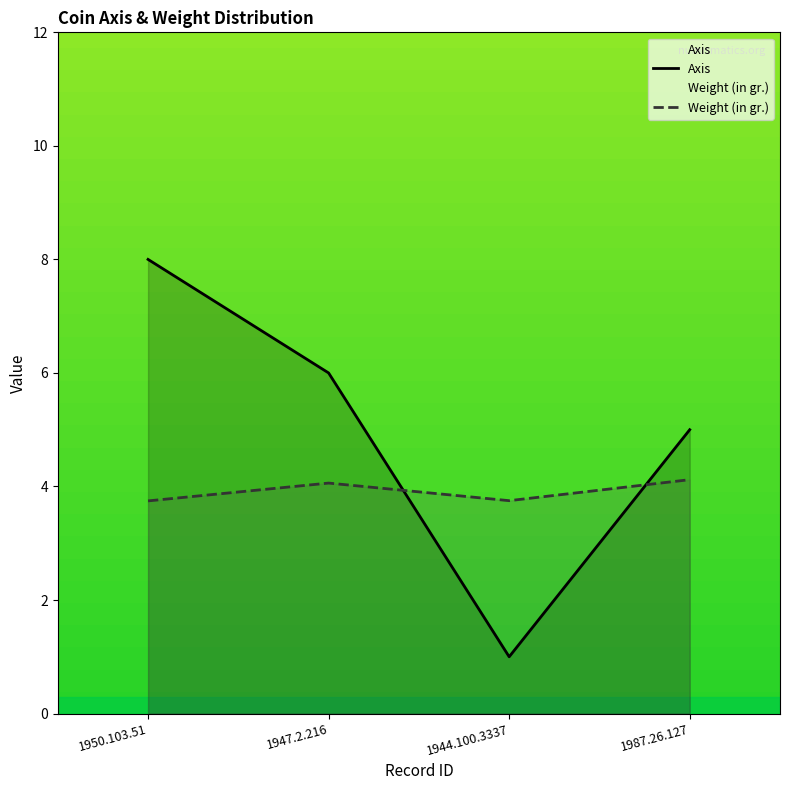

How many Weight (in gr.) values are between 3 and 4?

2